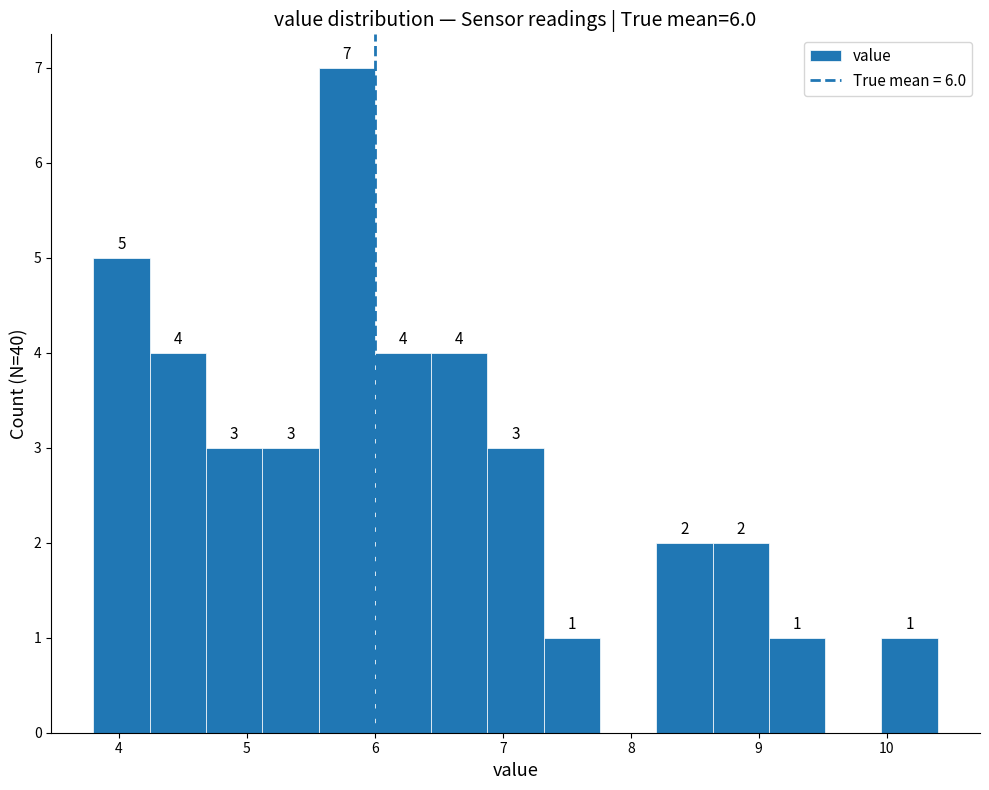

Over which range of the x-axis is the bar tallest?

5.56 to 6.00